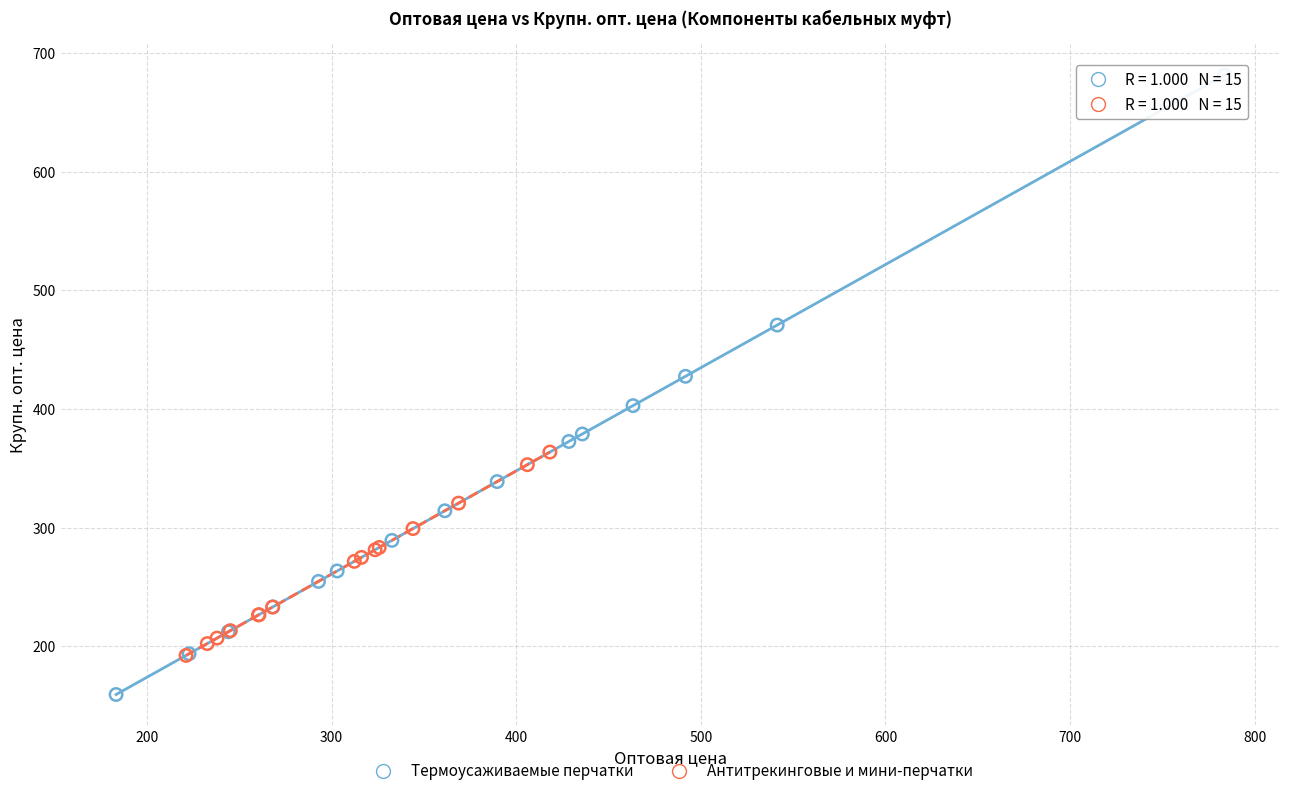

Which series has the largest Y range (max minus min)?

Термоусаживаемые перчатки